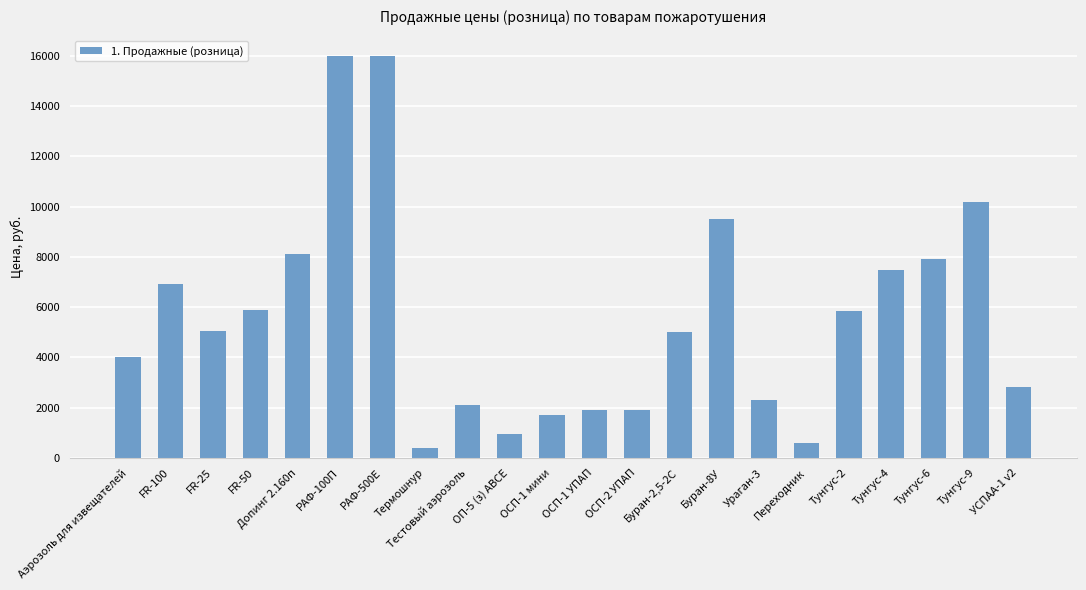

What is the label of the 17th bar from the right?

РАФ-100П